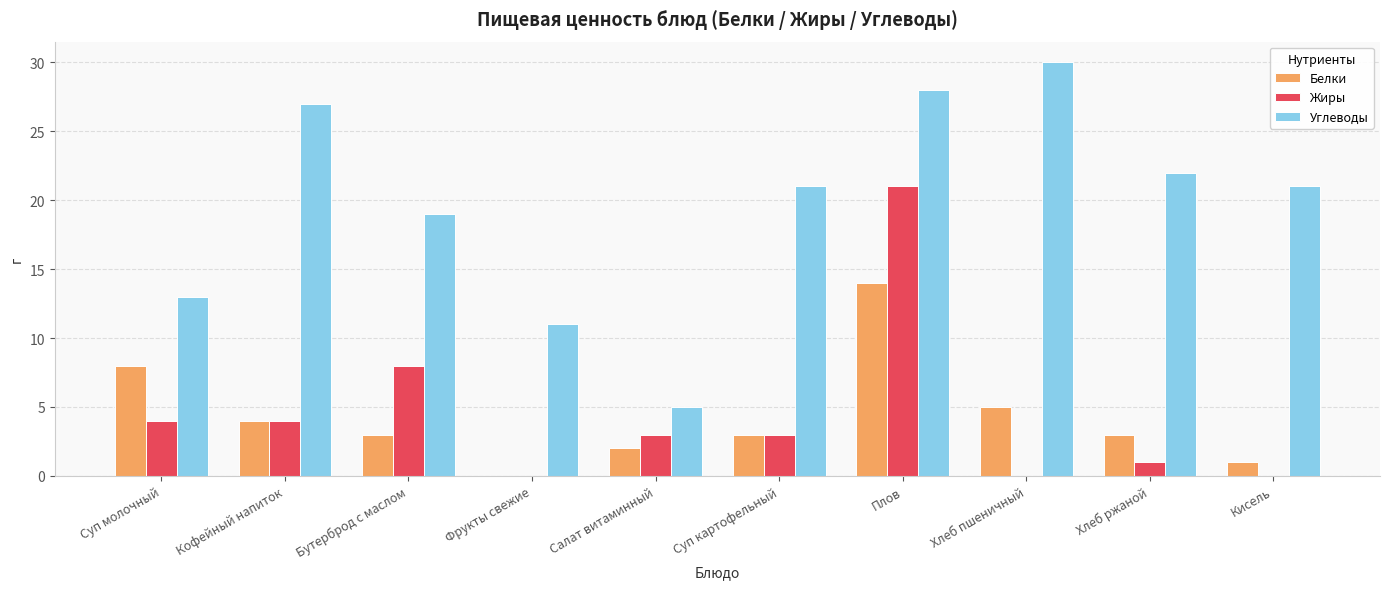

What is the approximate value of Углеводы at Суп молочный?

13